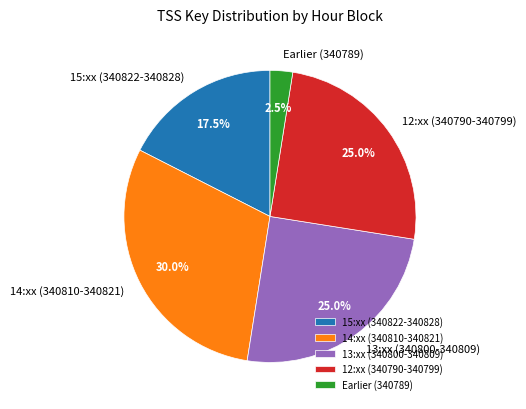

Between Earlier (340789) and 15:xx (340822-340828), which is larger?

15:xx (340822-340828)